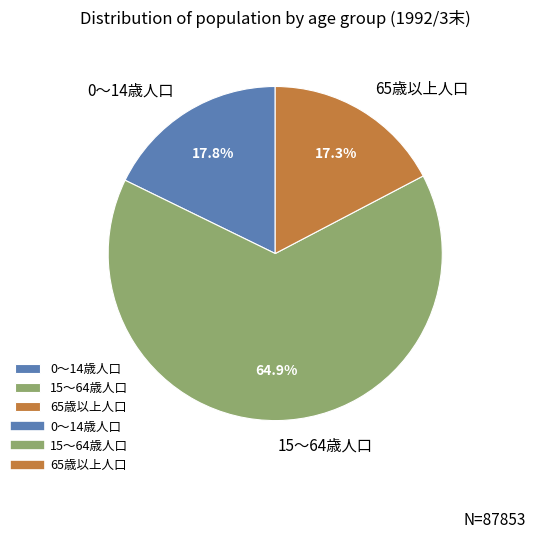

What is the ratio of the value at 65歳以上人口 to the value at 0～14歳人口?

1.0